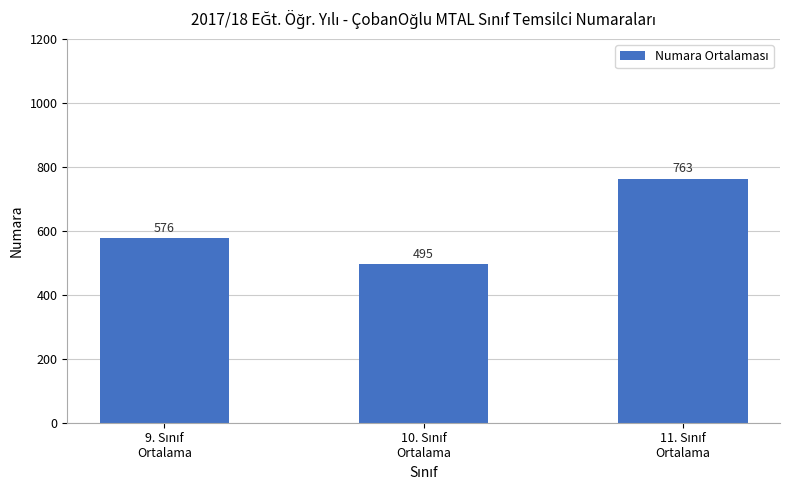

How many distinct data groups are displayed?

1